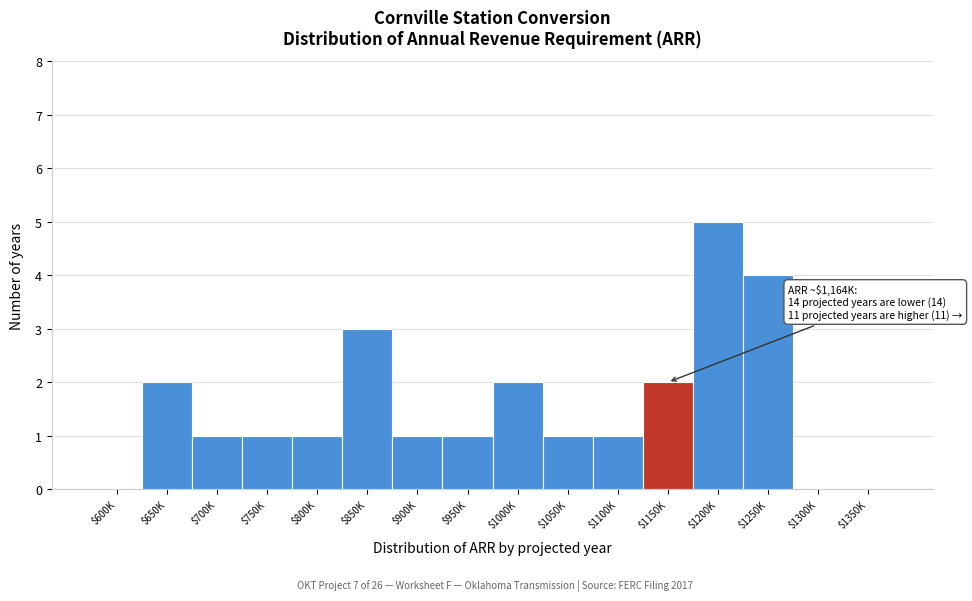

Which category has the highest value across all series?

$1200K